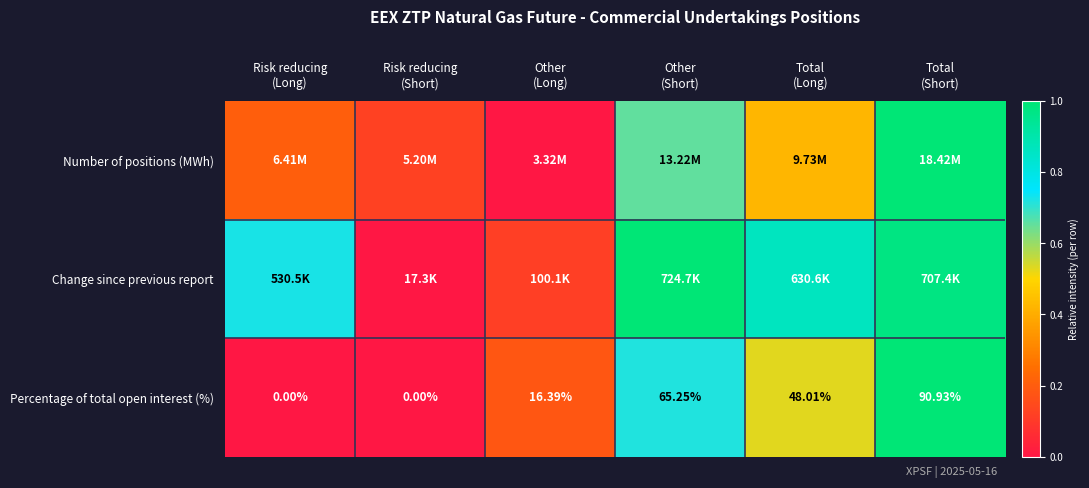

Is it true that Percentage of total open interest (%) equals 0.0 at Risk reducing (Short)?

True